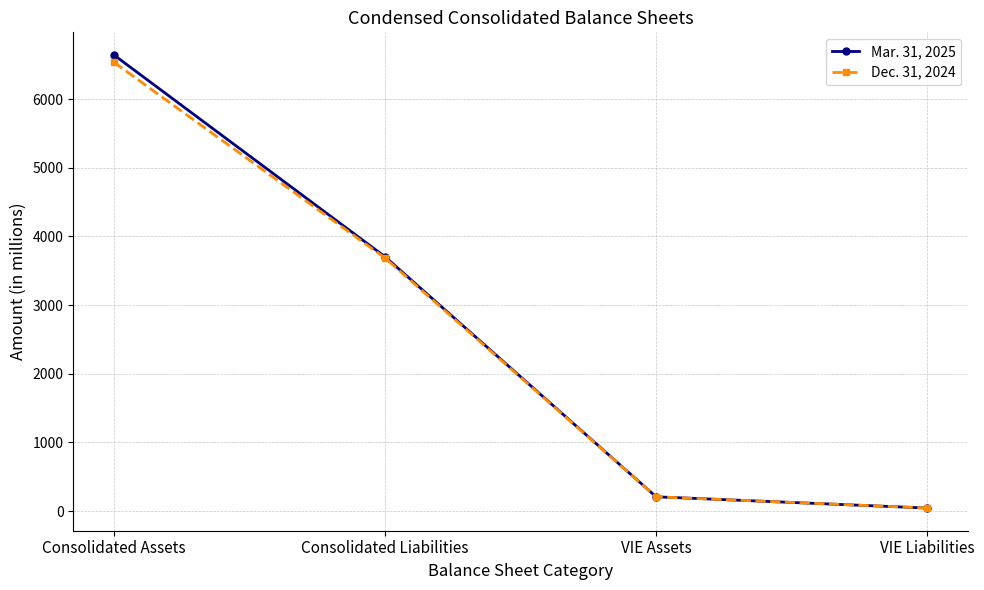

Reading right to left, extract all data points from this chart.

Mar. 31, 2025: VIE Liabilities=44.2	VIE Assets=208.2	Consolidated Liabilities=3703.7	Consolidated Assets=6641.3
Dec. 31, 2024: VIE Liabilities=45.0	VIE Assets=208.1	Consolidated Liabilities=3685.5	Consolidated Assets=6534.7